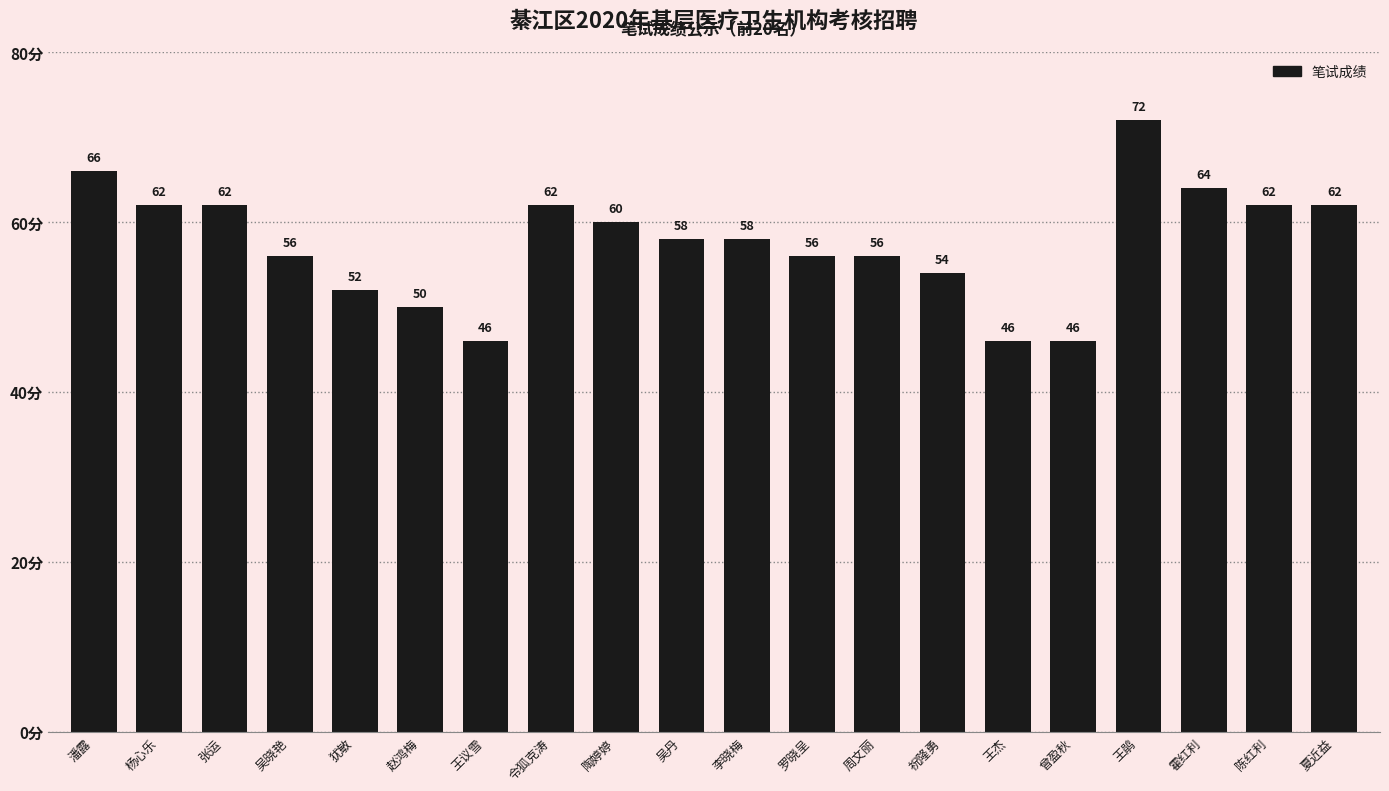

What is the sum of the values at 赵鸿梅 and 夏近益?

112